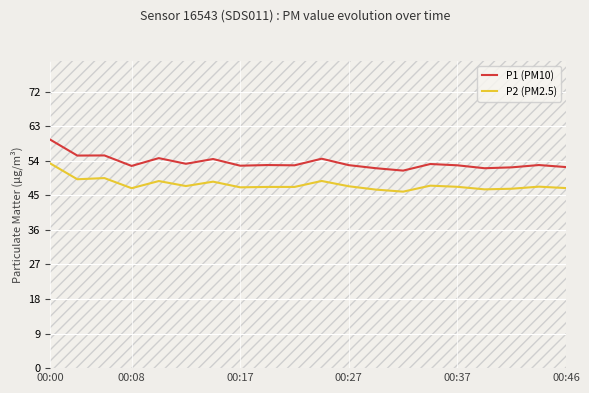

True or false: P2 (PM2.5) and P1 (PM10) cross at least once.

False